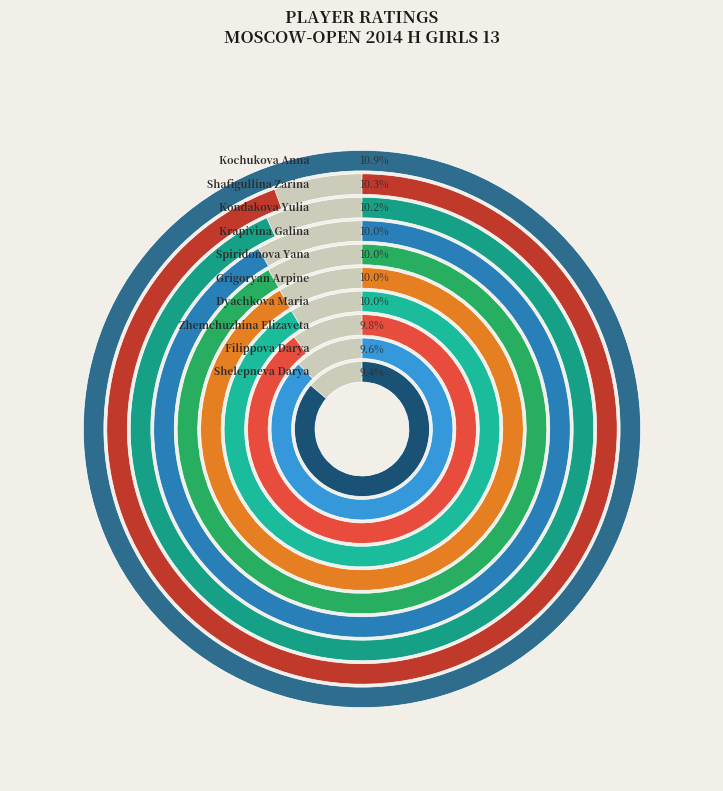

Does any single category account for the majority?

No